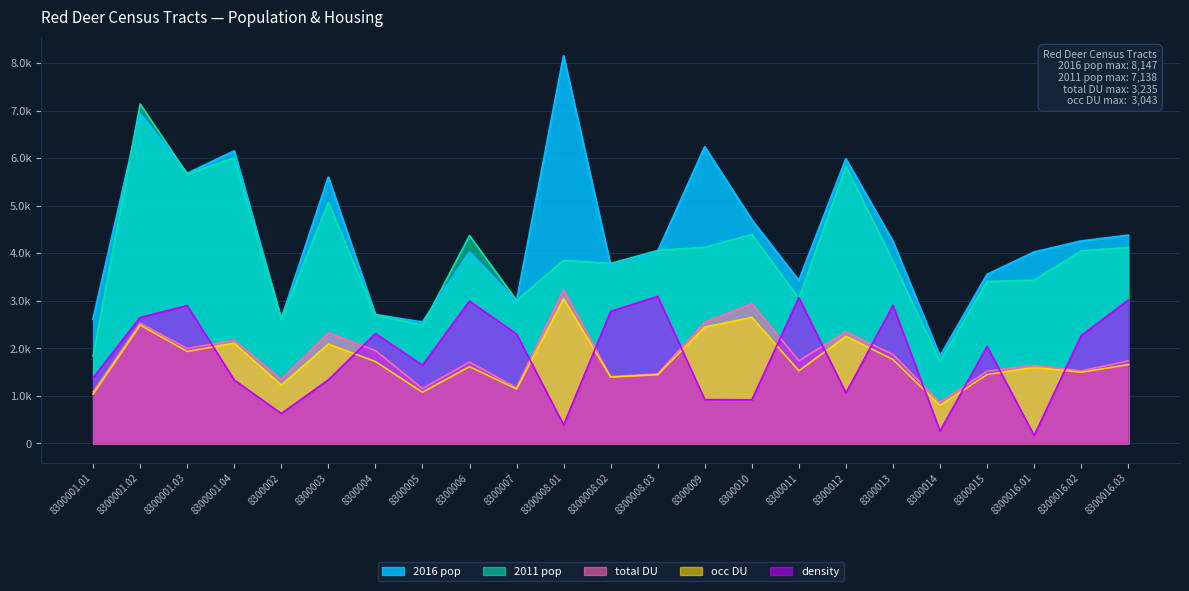

Reading right to left, list all the values displayed in this chart.

2016 pop: 4377.0	4255.0	4024.0	3552.0	1832.0	4246.0	5984.0	3424.0	4700.0	6237.0	4037.0	3736.0	8147.0	2983.0	4028.0	2550.0	2708.0	5597.0	2619.0	6151.0	5680.0	6939.0	2612.0
2011 pop: 4121.0	4050.0	3433.0	3407.0	1725.0	3830.0	5829.0	3054.0	4395.0	4126.0	4059.0	3785.0	3851.0	3008.0	4372.0	2487.0	2705.0	5070.0	2607.0	6010.0	5665.0	7138.0	1837.0
total DU: 1735.0	1526.0	1644.0	1521.0	861.0	1869.0	2349.0	1738.0	2940.0	2550.0	1466.0	1403.0	3235.0	1170.0	1711.0	1155.0	1954.0	2326.0	1350.0	2169.0	1998.0	2528.0	1087.0
occ DU: 1657.0	1497.0	1598.0	1449.0	801.0	1765.0	2253.0	1528.0	2652.0	2449.0	1445.0	1395.0	3043.0	1145.0	1614.0	1078.0	1722.0	2091.0	1227.0	2109.0	1935.0	2489.0	1040.0
density: 3015.3	2266.2	166.6	2043.1	261.8	2904.4	1062.3	3065.1	917.1	921.9	3093.0	2777.5	388.6	2300.6	2993.0	1644.4	2309.0	1337.1	629.2	1333.7	2899.7	2649.7	1380.2